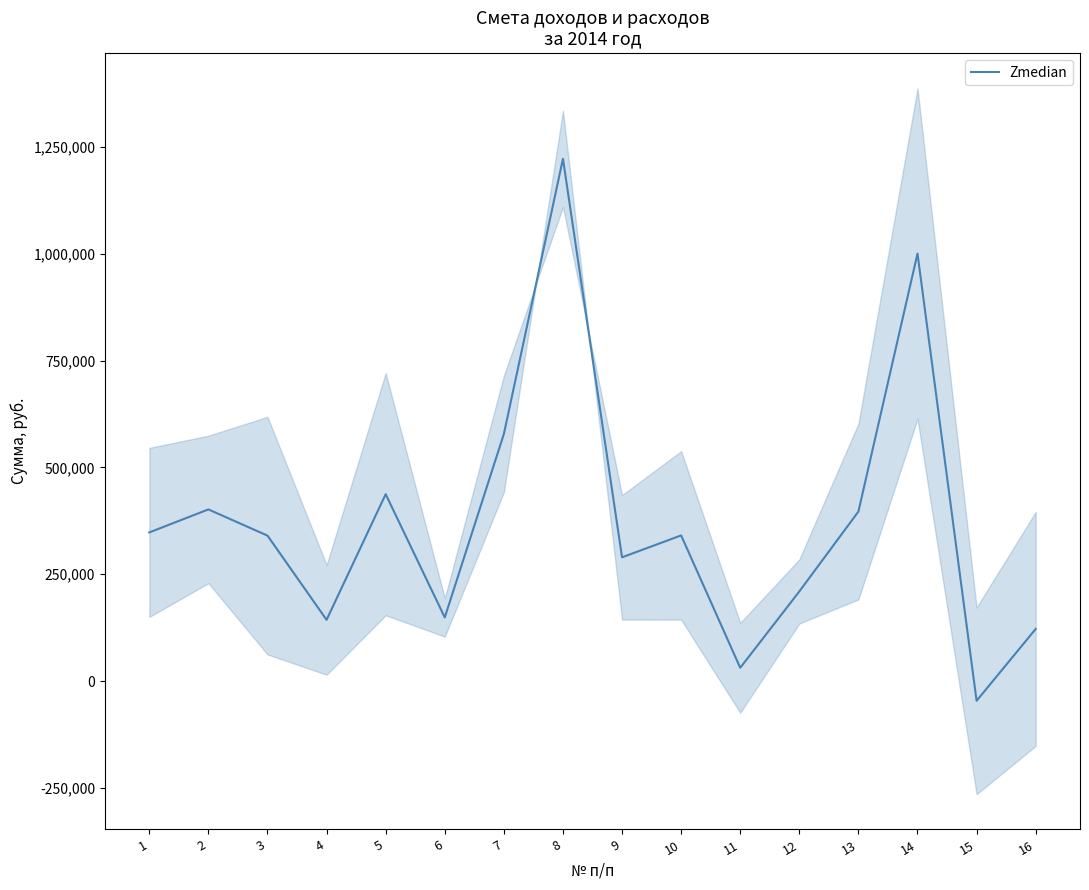

True or false: the data shows 209665.6 at 12.

True